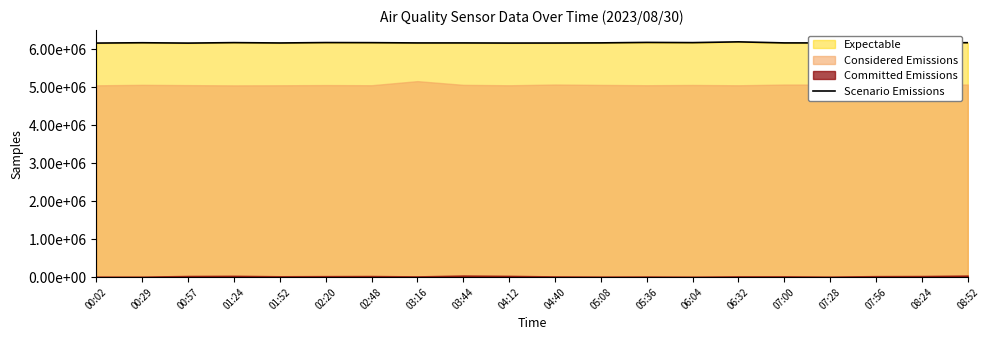

What is the difference between the values at 00:57 and 07:00?

4962